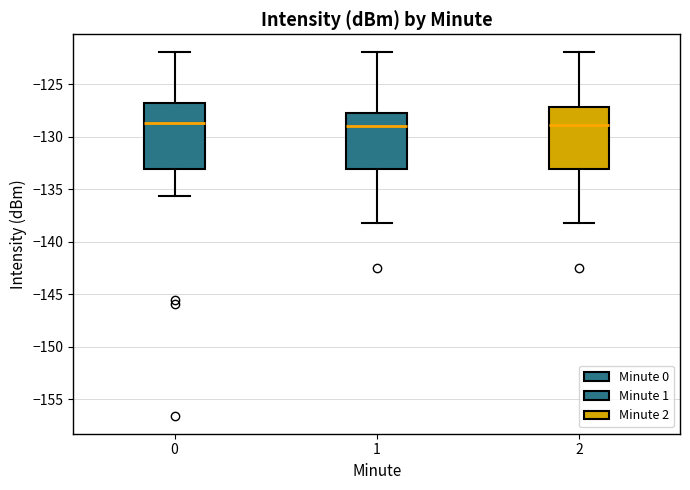

Where does the lower whisker of the box at x = 1 end on the y-axis? The values are not printed on the chart, so give them approximately, as read against the axis.

-138.0